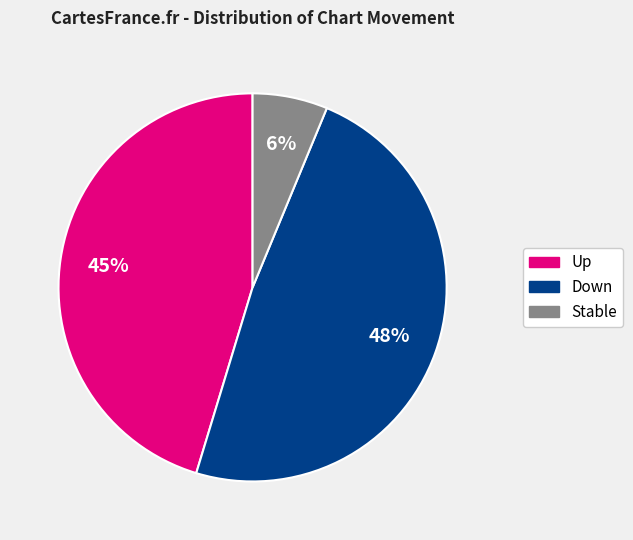

Is there any slice that represents more than half of the pie?

No